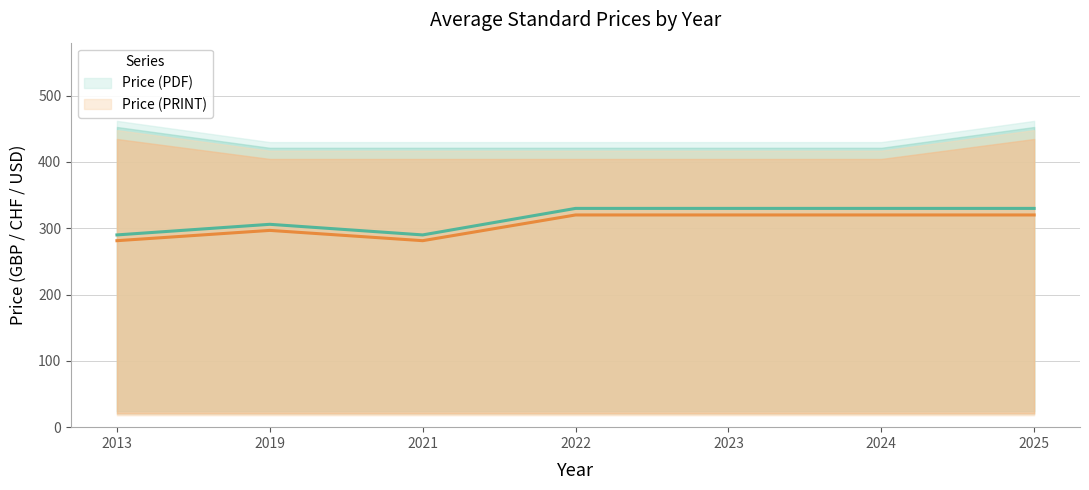

What is the value of the Price (PRINT) point at the 4th from the left?

320.1